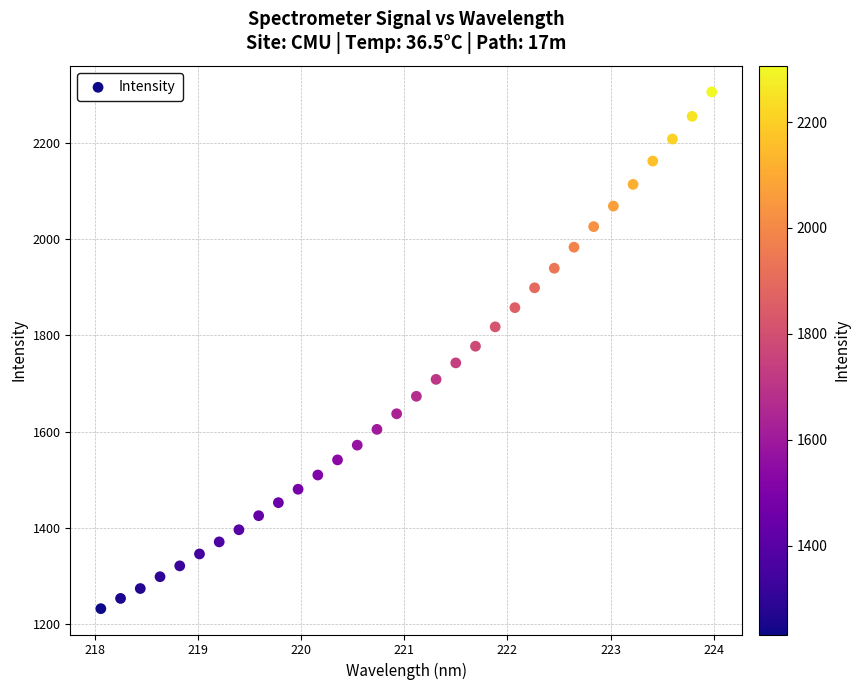

What is the range of X values (max minus min)?

5.9